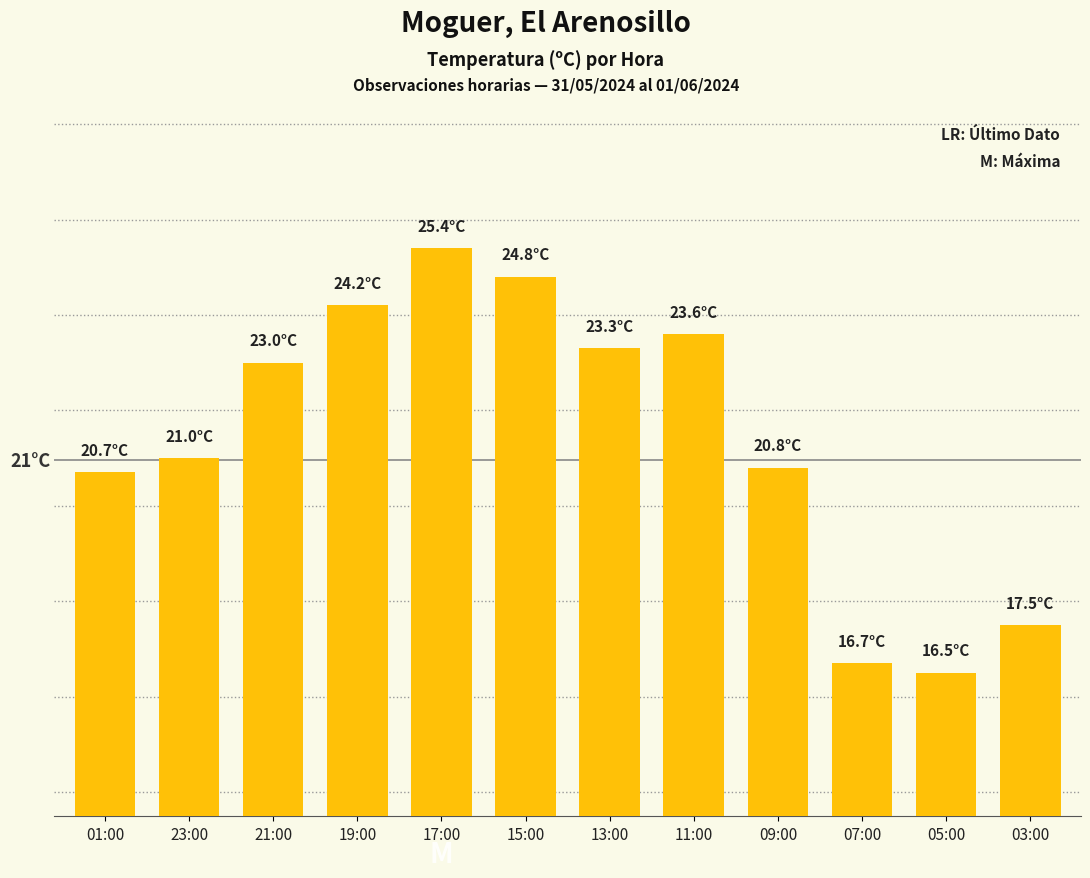

How many bars are there in total?

12